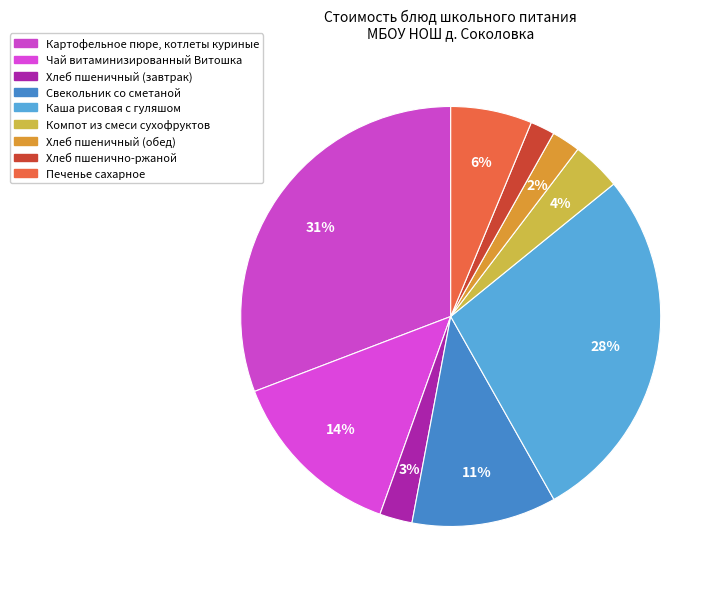

Does Хлеб пшенично-ржаной represent more than half of the total?

No